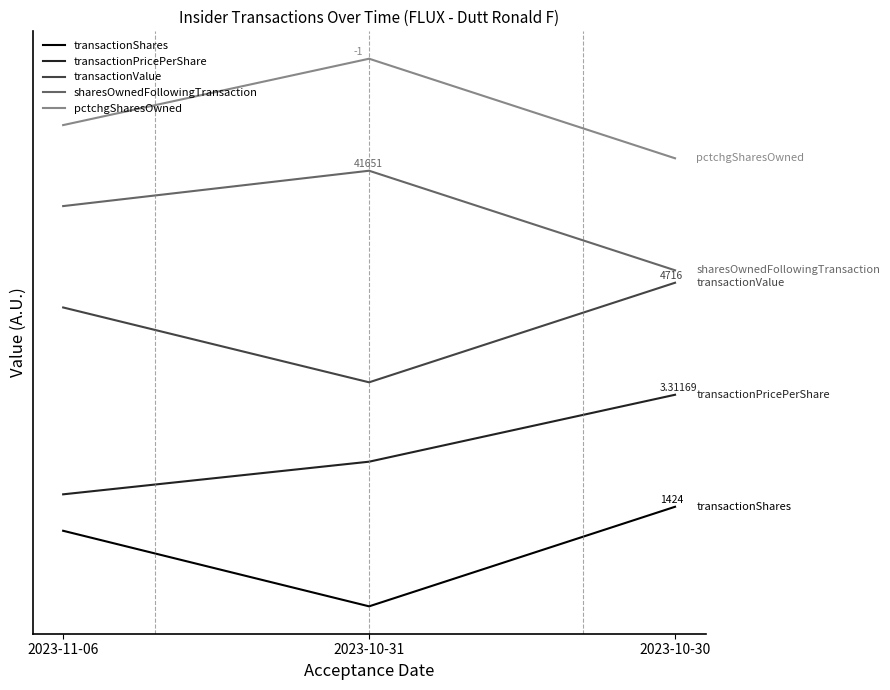

Is it true that transactionValue equals 18000.0 at 2023-10-31?

True